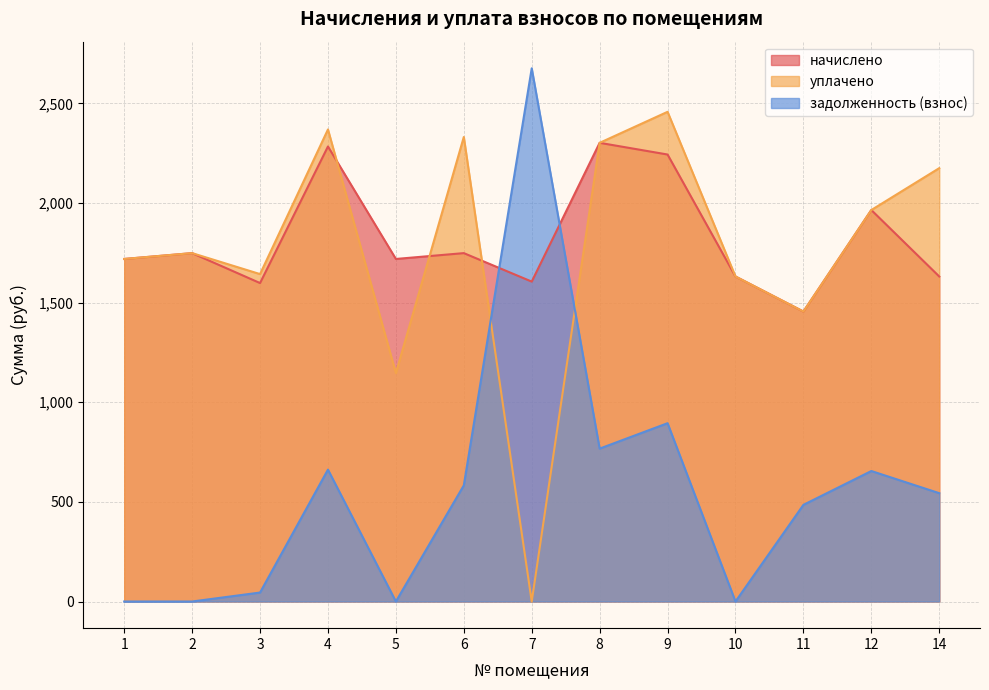

How many lines are shown in the chart?

3